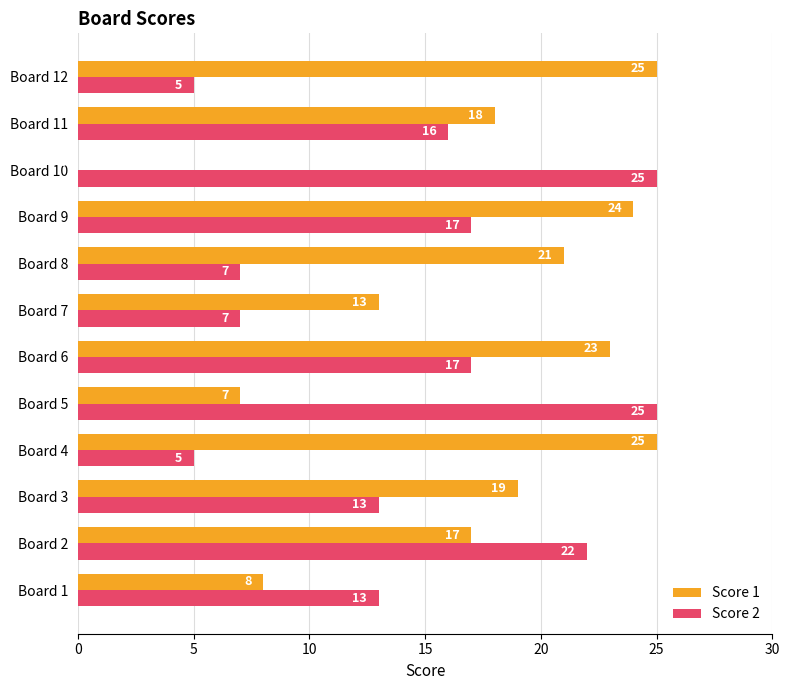

What is the sum of the Score 2 values at Board 11 and Board 7?

23